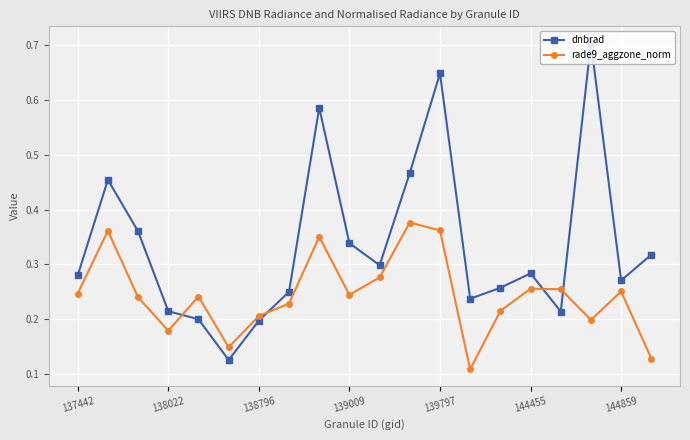

Which series has the largest range (max minus min)?

dnbrad